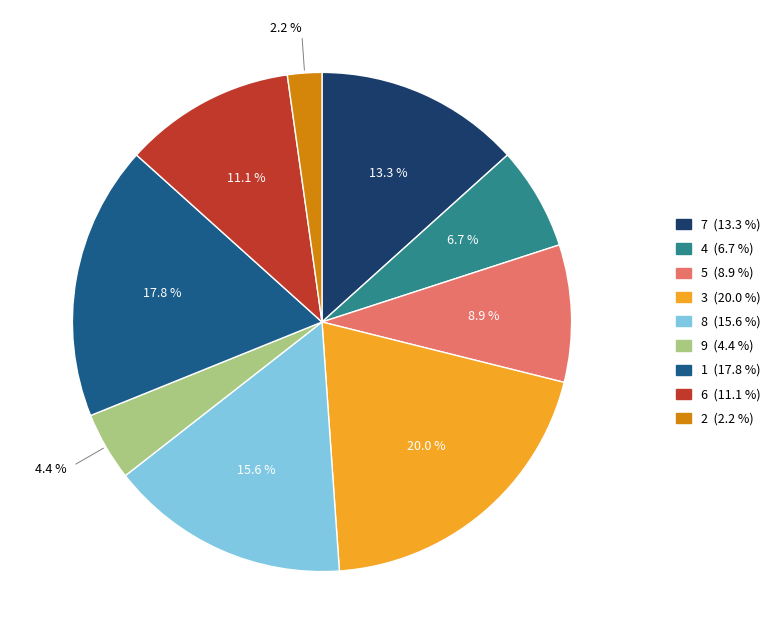

Is 7 the majority of the pie?

No